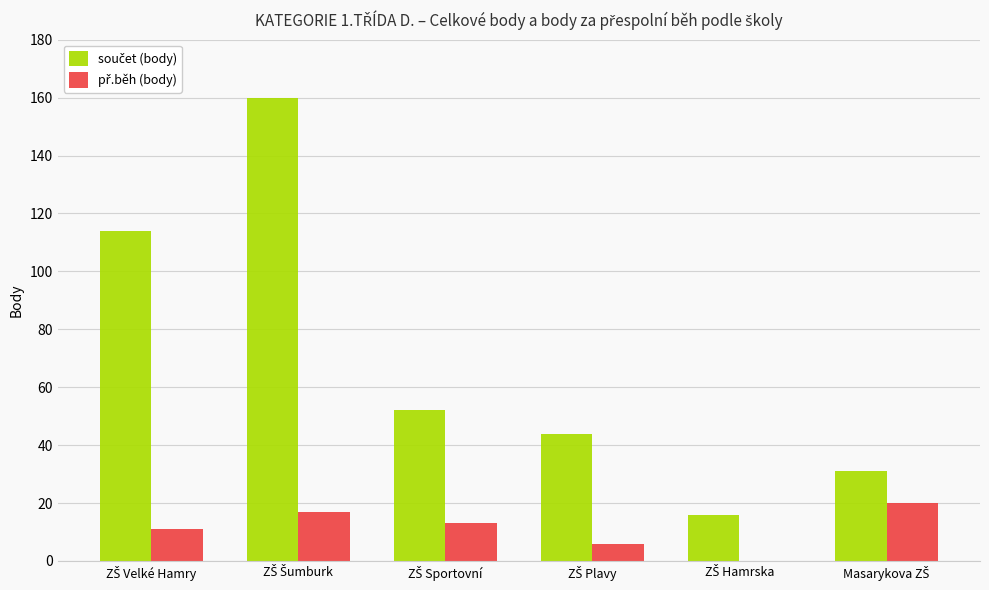

What is the maximum value shown in the chart?

160